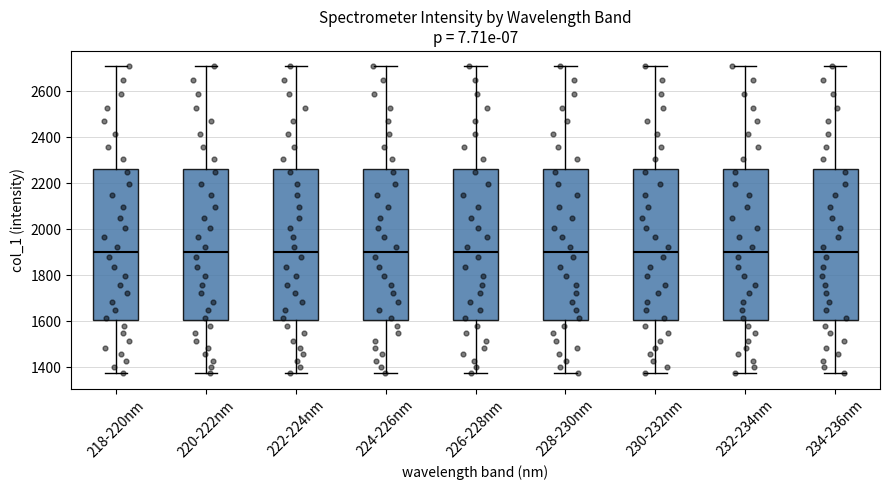

Where does the median line of the box for 232-234nm sit on the y-axis? The values are not printed on the chart, so give them approximately, as read against the axis.

1900